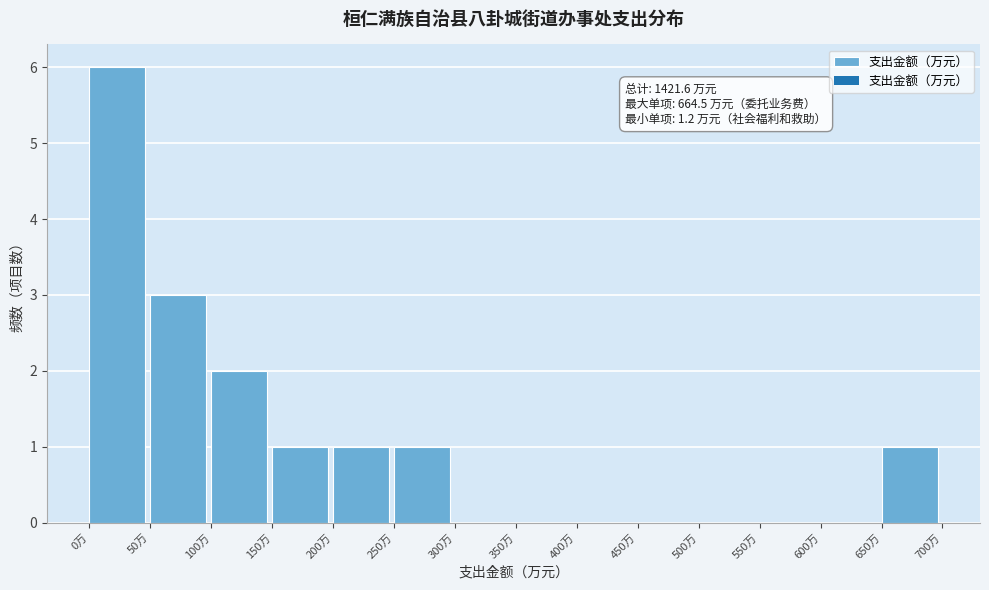

Over which range of the x-axis is the bar tallest?

0 to 50